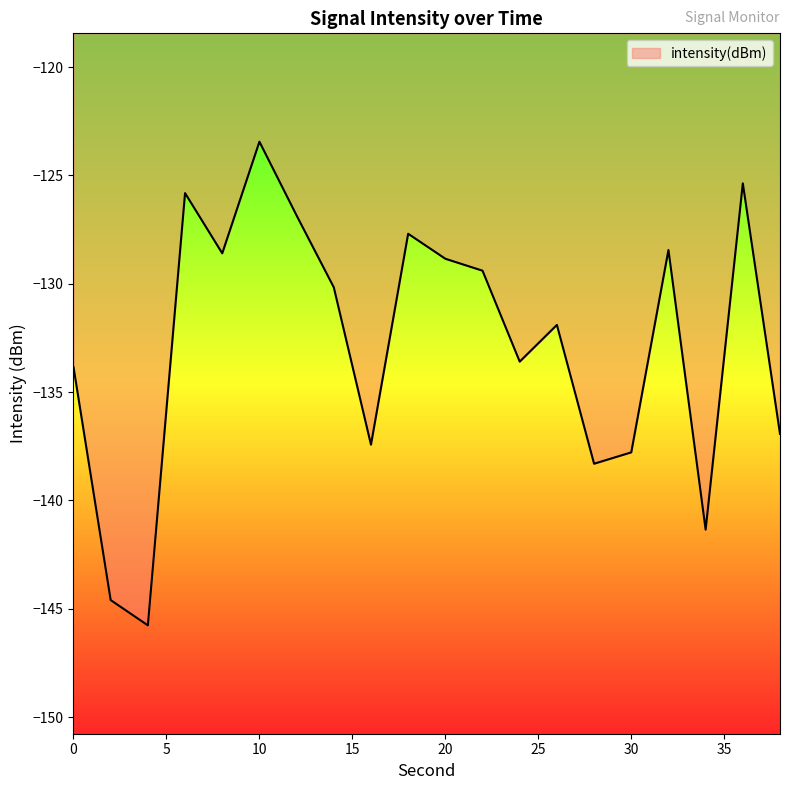

What is the difference between the maximum and minimum values?

22.3